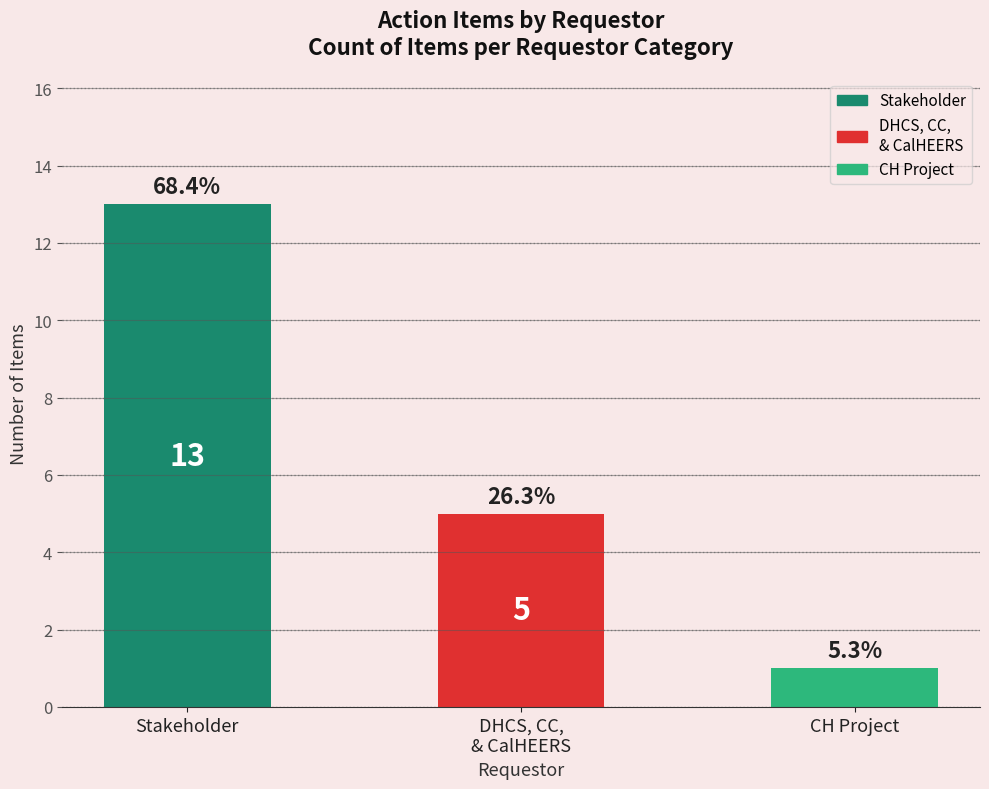

Approximately how many times larger is the value at DHCS, CC,
& CalHEERS compared to CH Project?

5.0